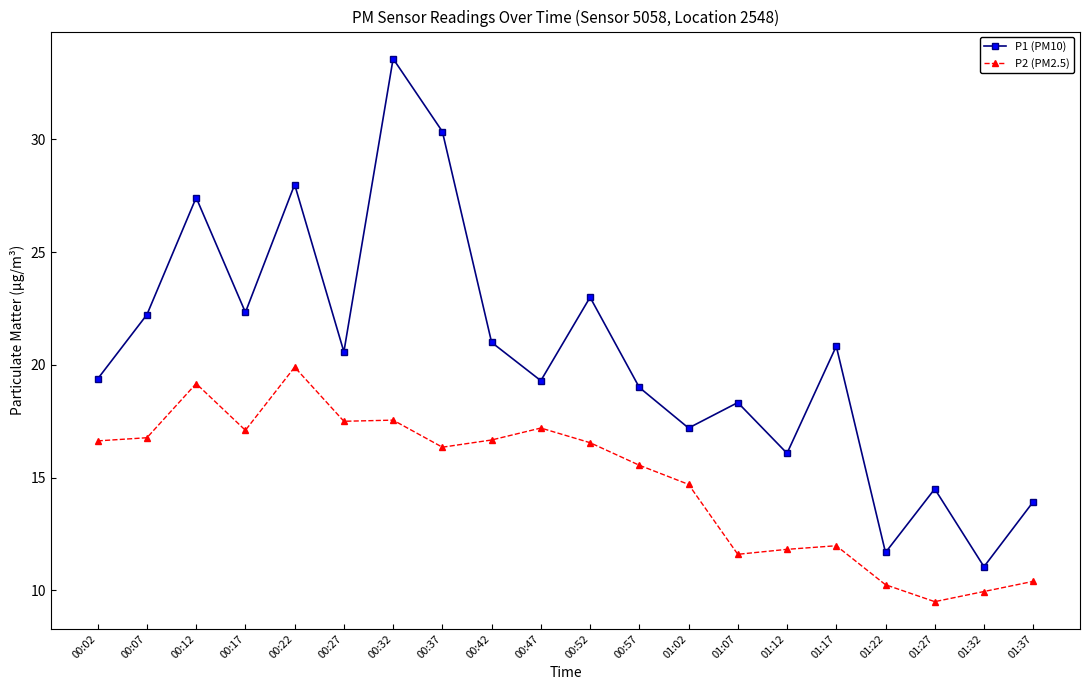

Count the number of categories in the chart.

20